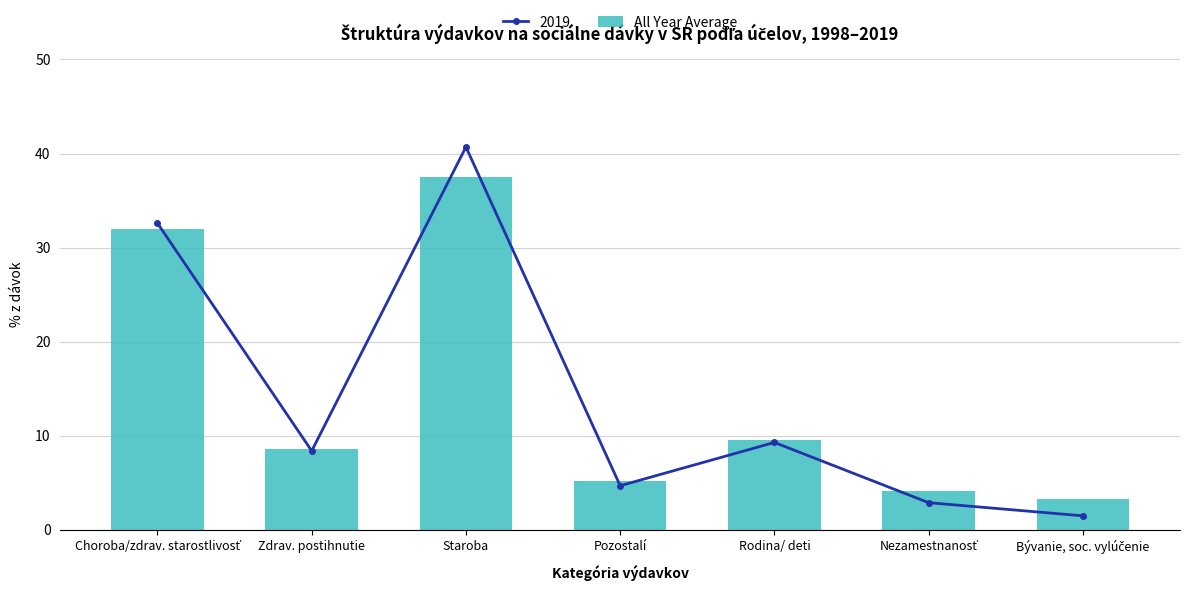

What is the sum of the values at Rodina/ deti and Zdrav. postihnutie?

18.2